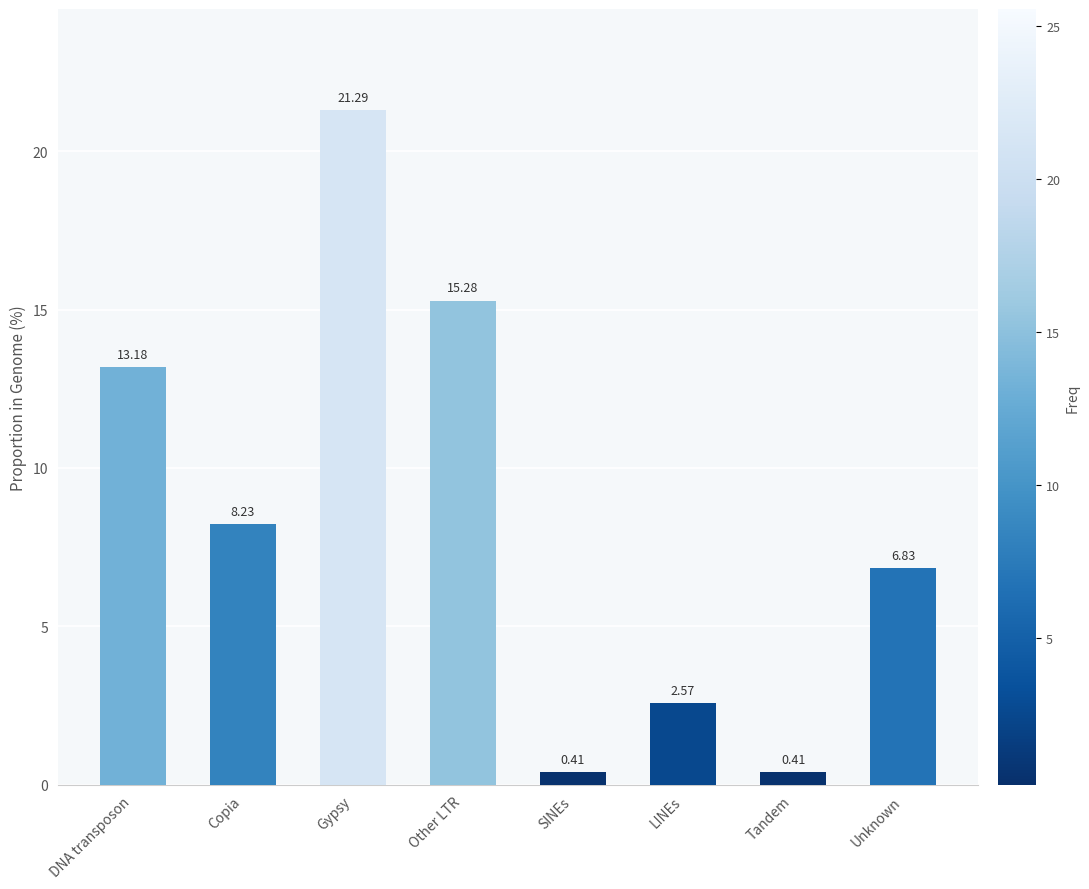

Where is the data nearest to the value 10?

Copia